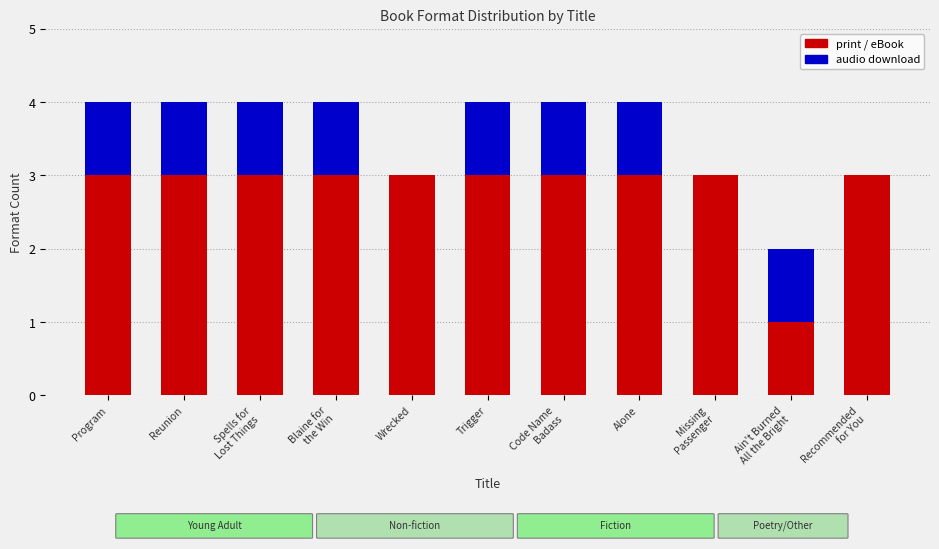

What is the total value across all series at Trigger?

4